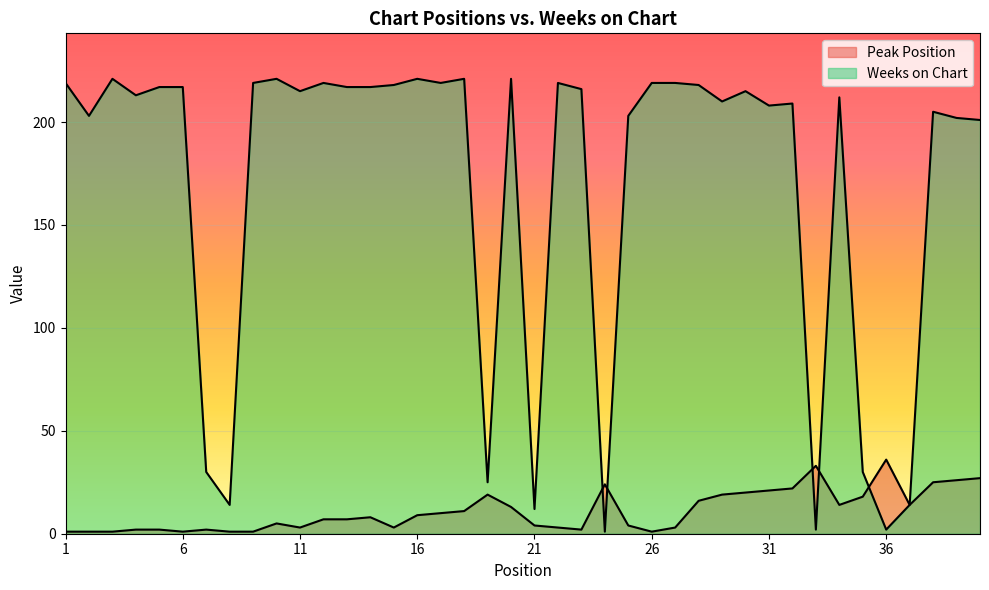

Which label corresponds to the largest value in the chart?

3